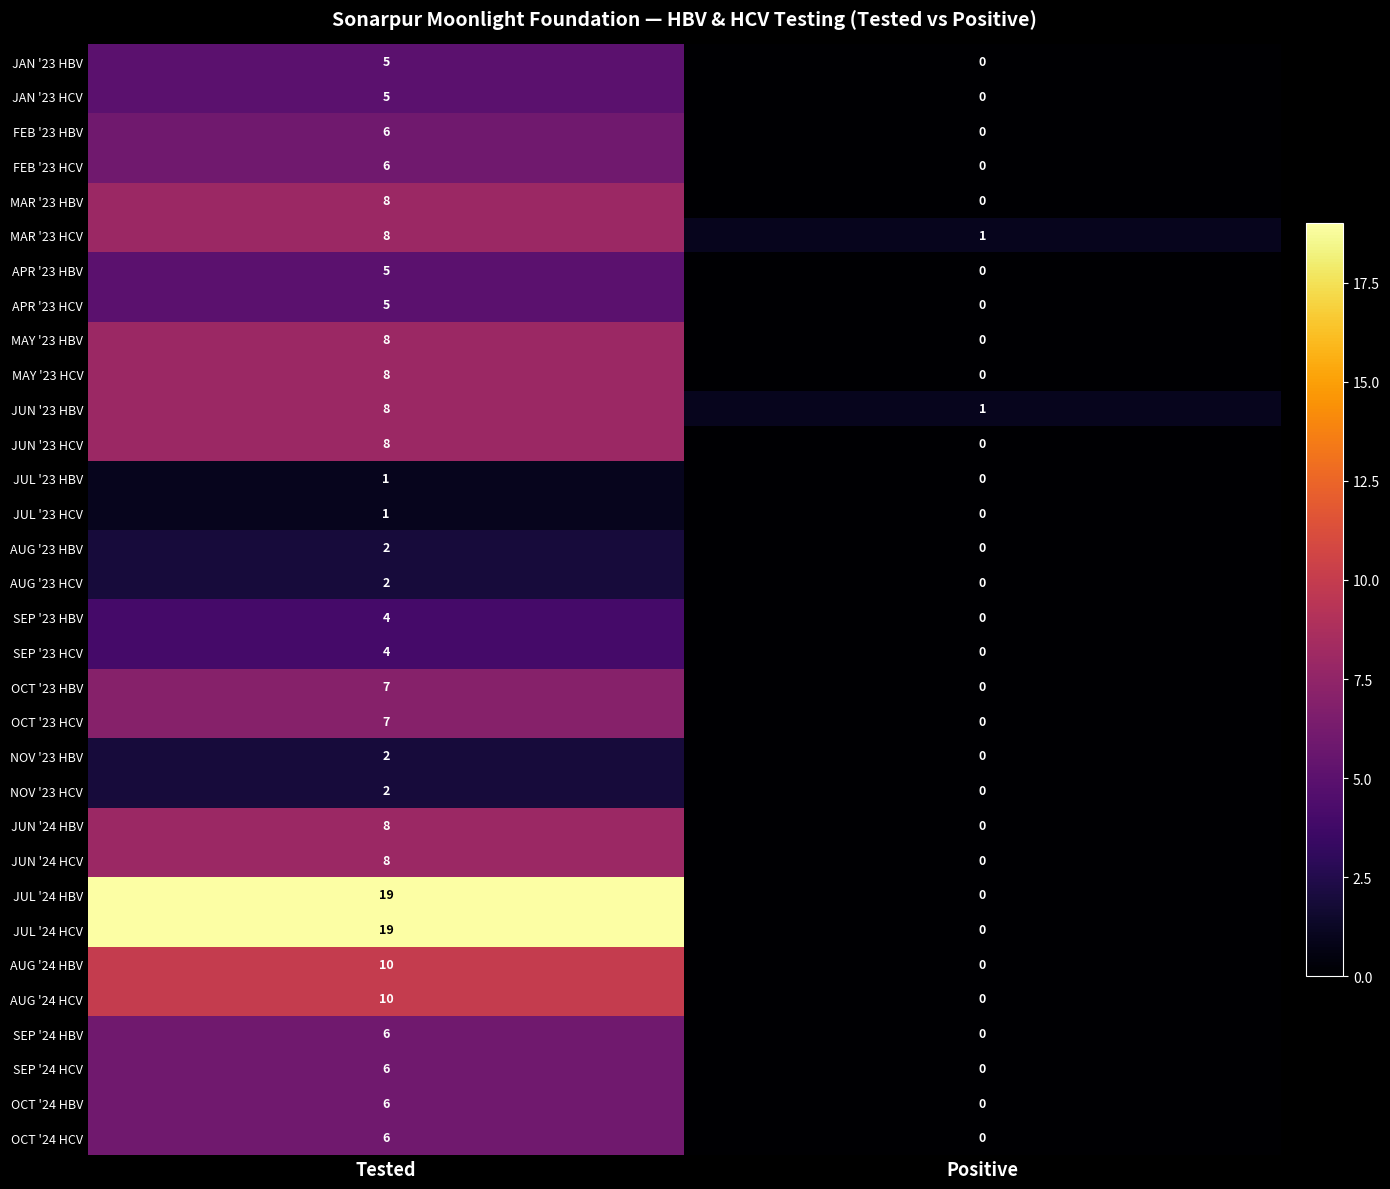

What value does the JUL '24 HCV series have at Tested, to the nearest 10?

20